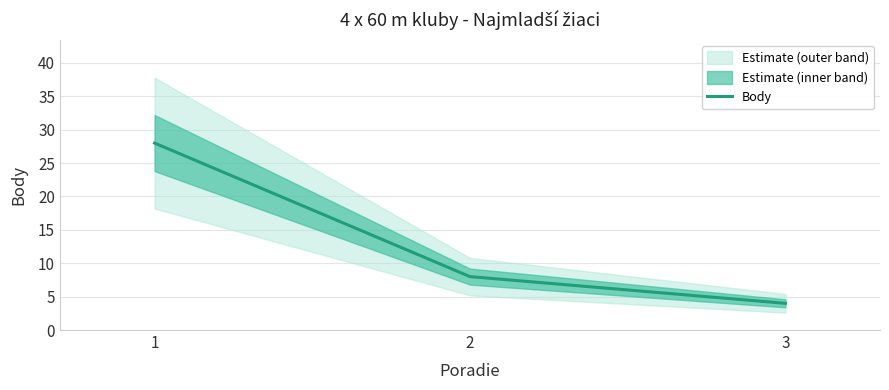

What is the value of the 3rd point from the left?

4